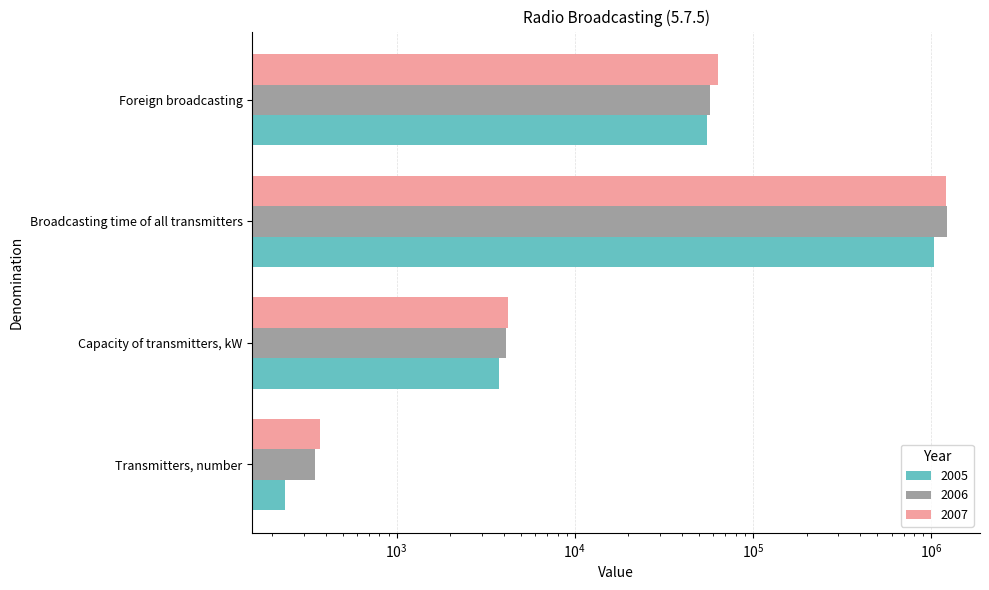

True or false: 2006 has a value of 2361 at Capacity of transmitters, kW.

False